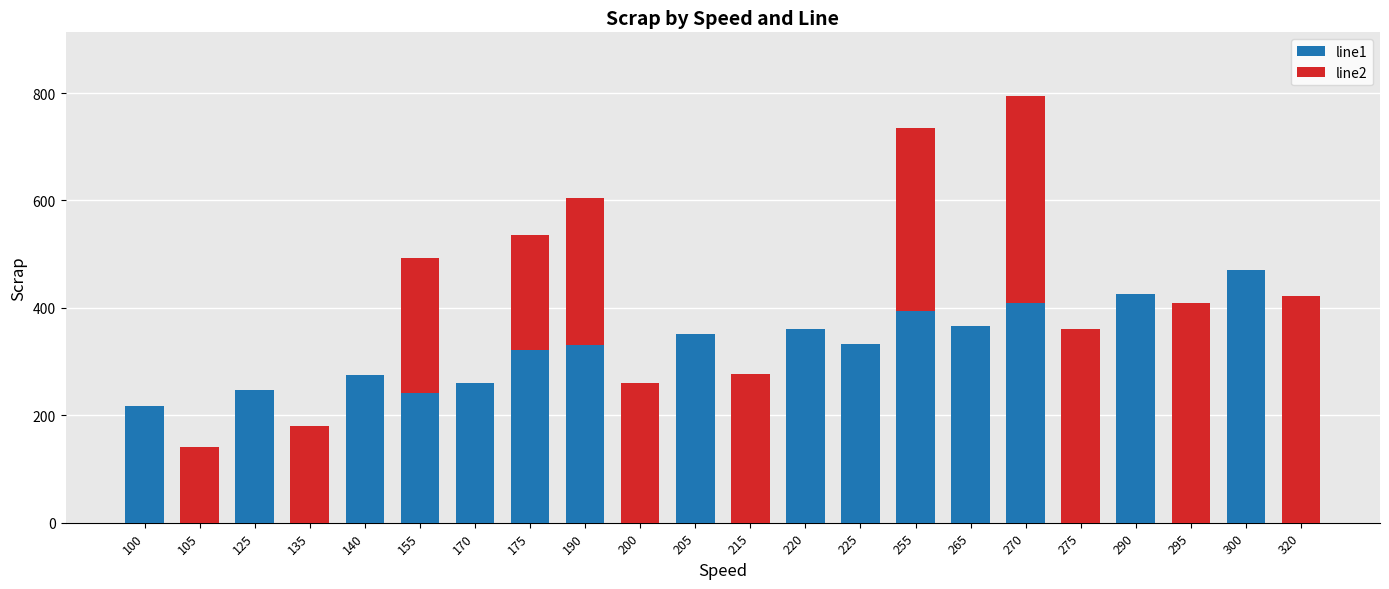

At which category is the sum across all series the highest?

270